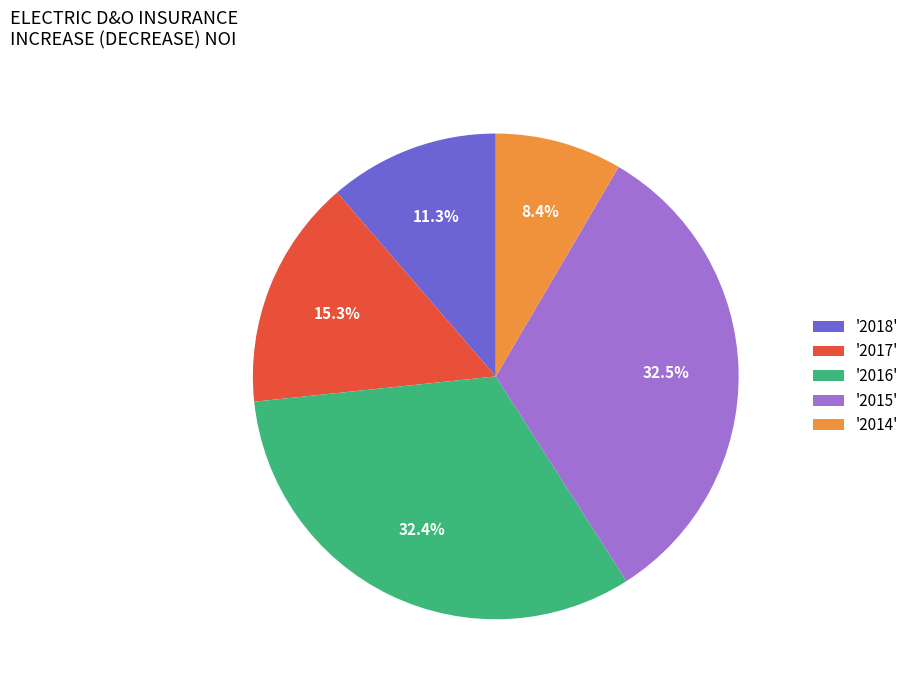

What is the smallest slice in the pie chart?

'2014'